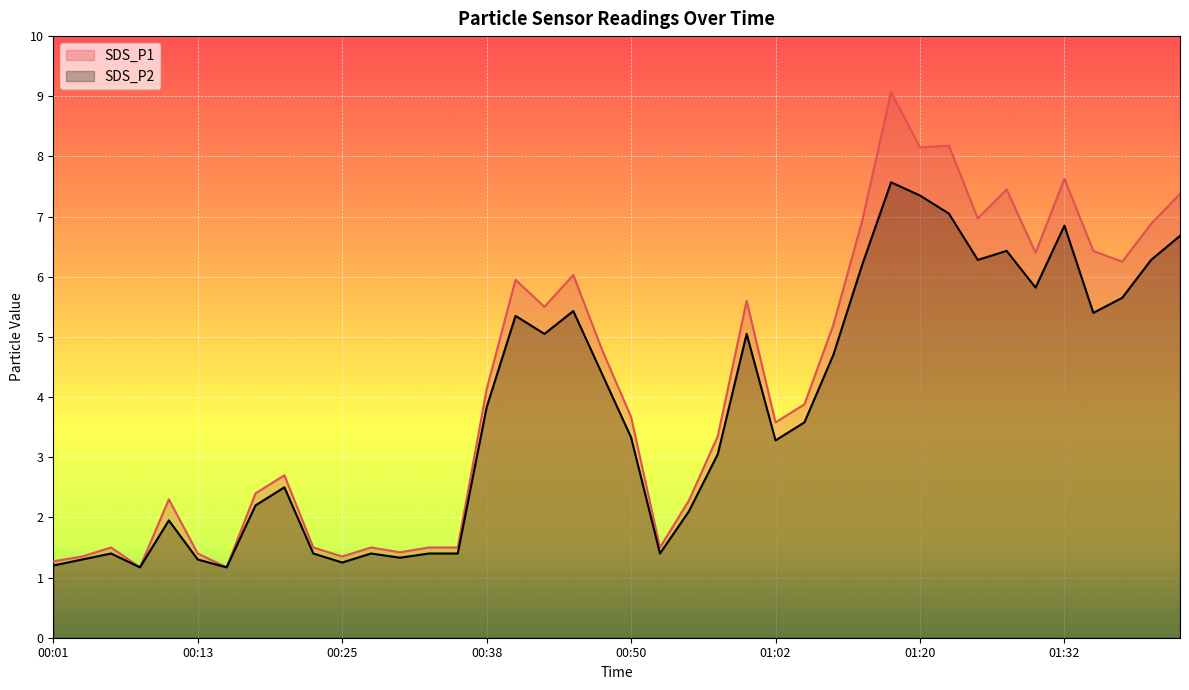

Which series has the largest total across all categories?

SDS_P1